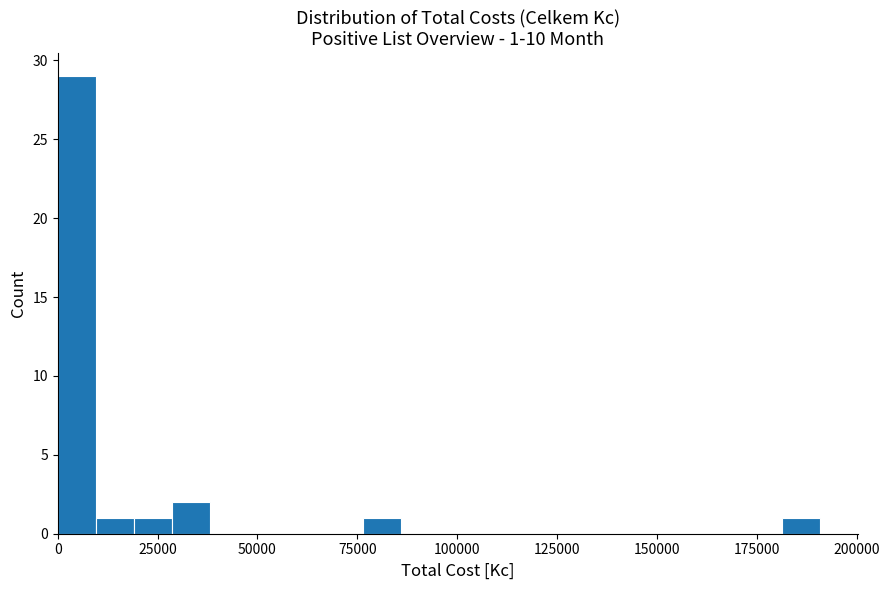

Around what value on the x-axis is the tallest bar? Give the approximate position of its centre, as read against the axis.

5000